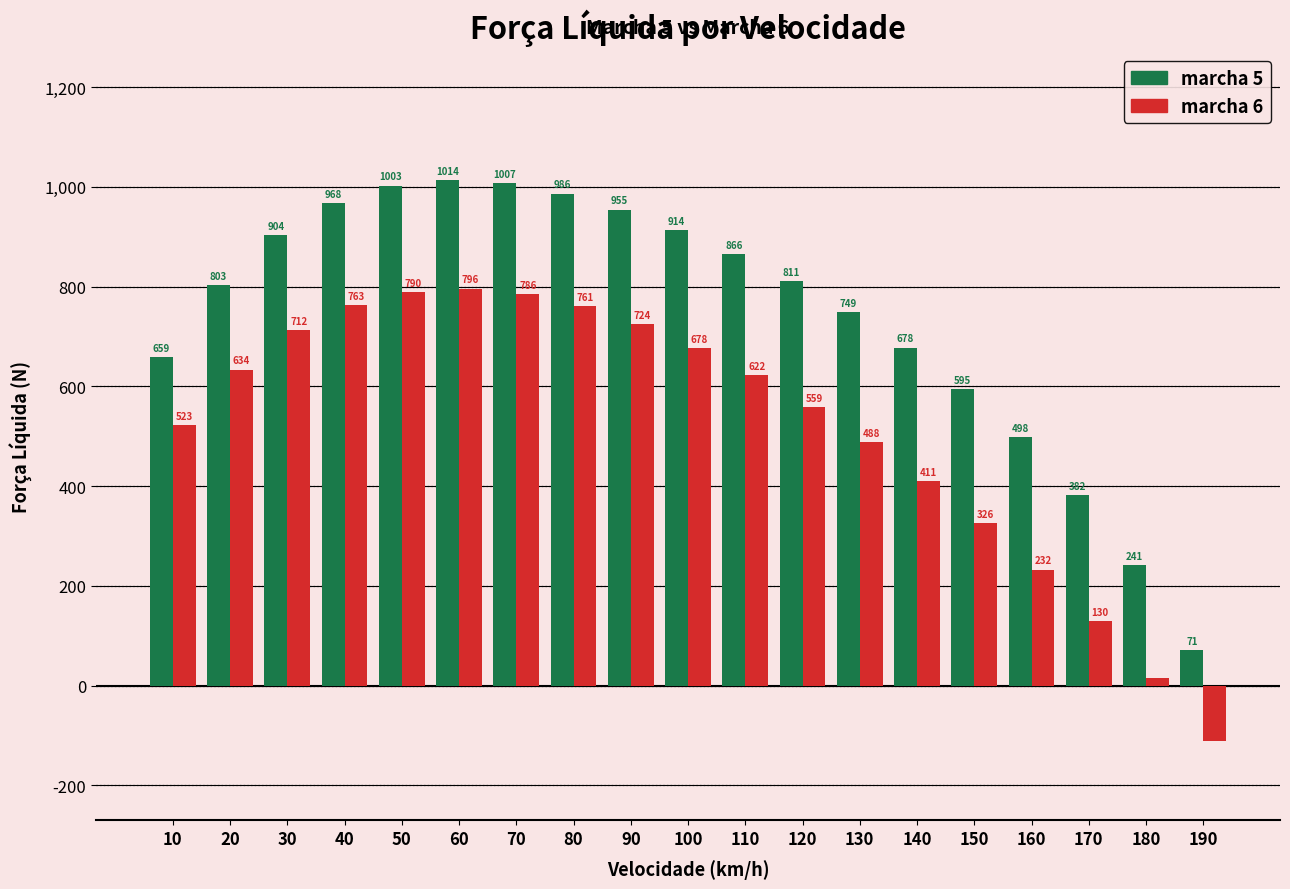

Count the number of categories in the chart.

19